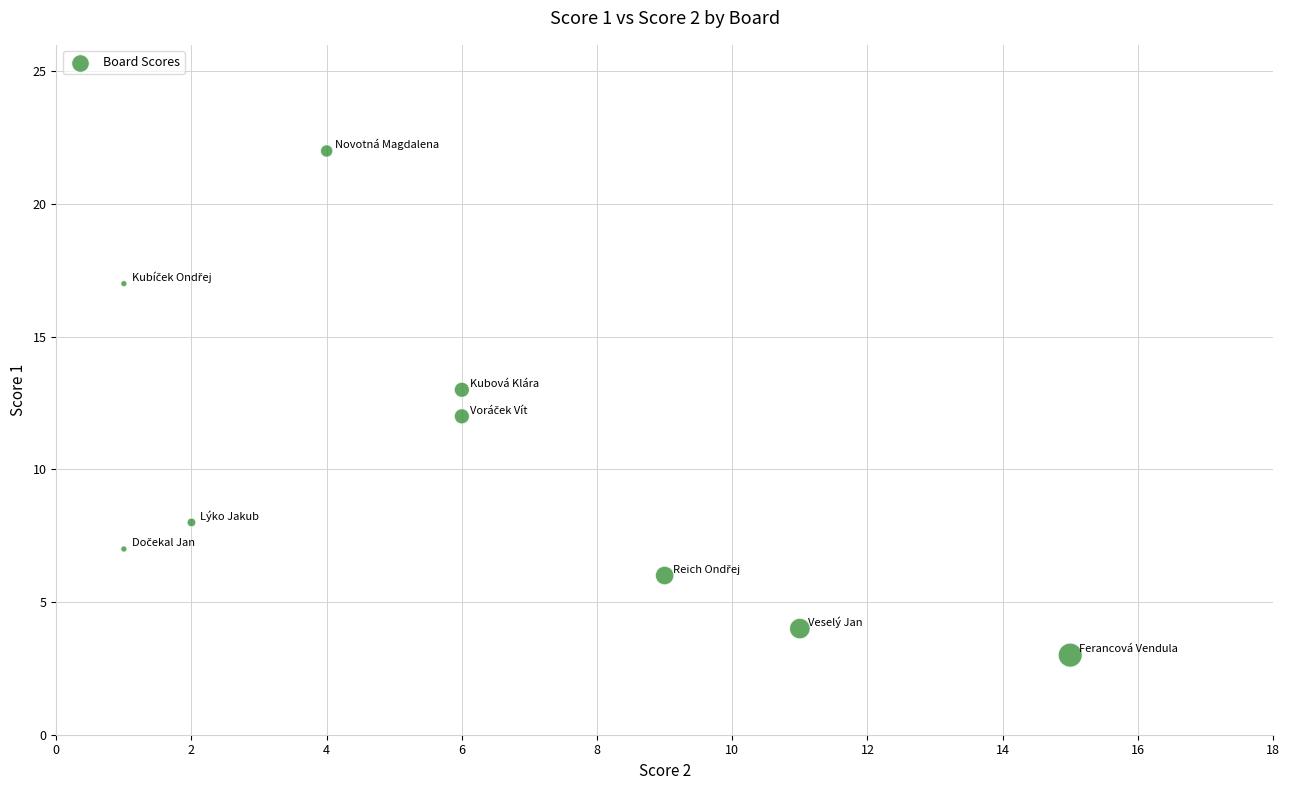

What is the average Y value?

10